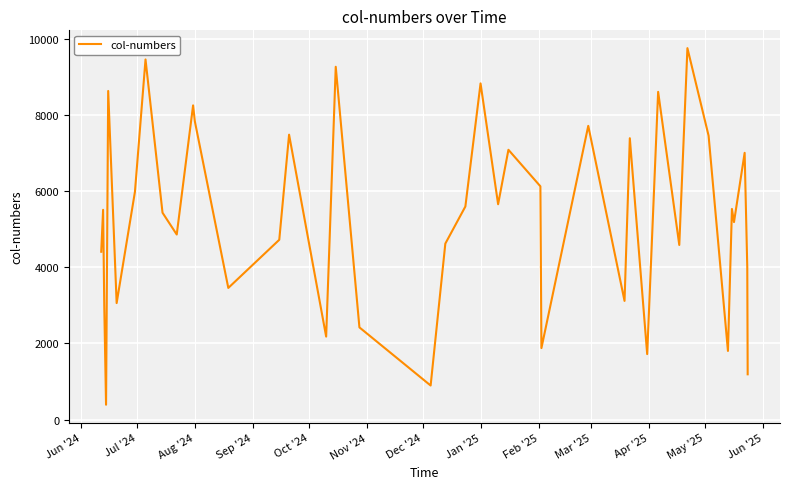

What is the maximum value shown in the chart?

9762